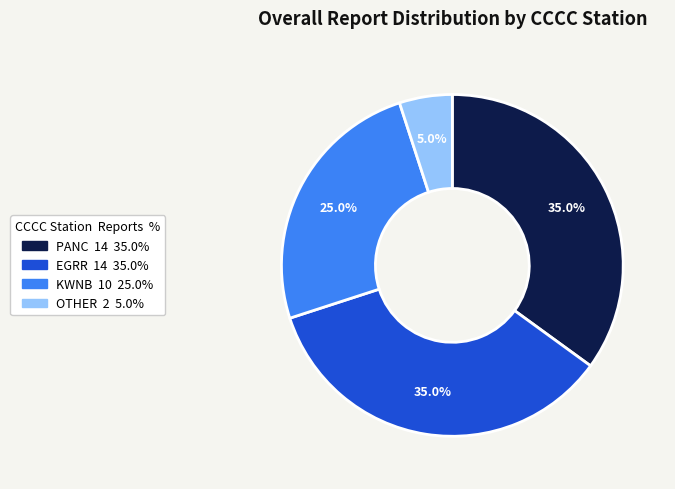

Does any single category account for the majority?

No